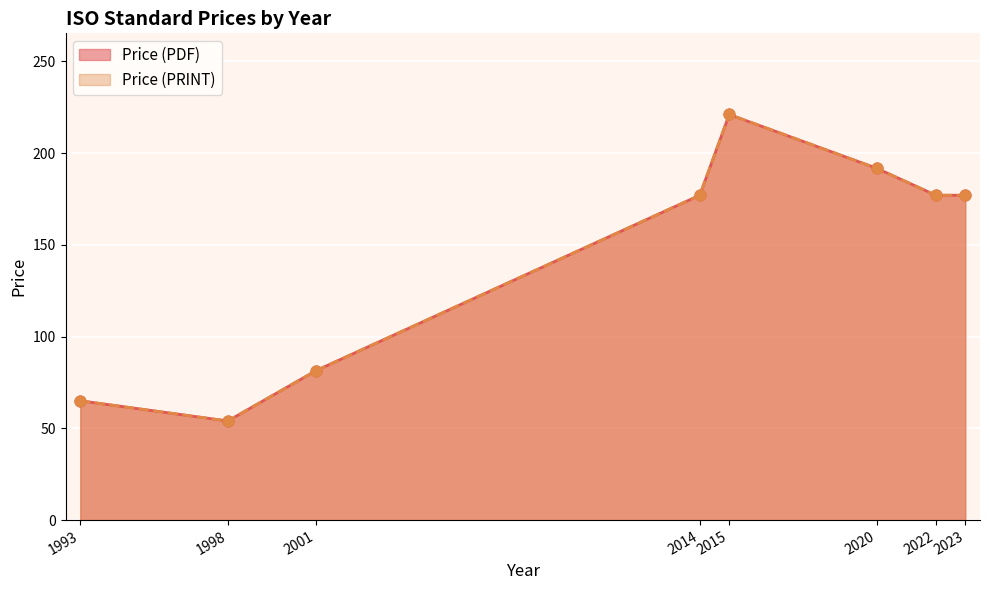

Which series has the largest total across all categories?

Price (PDF)